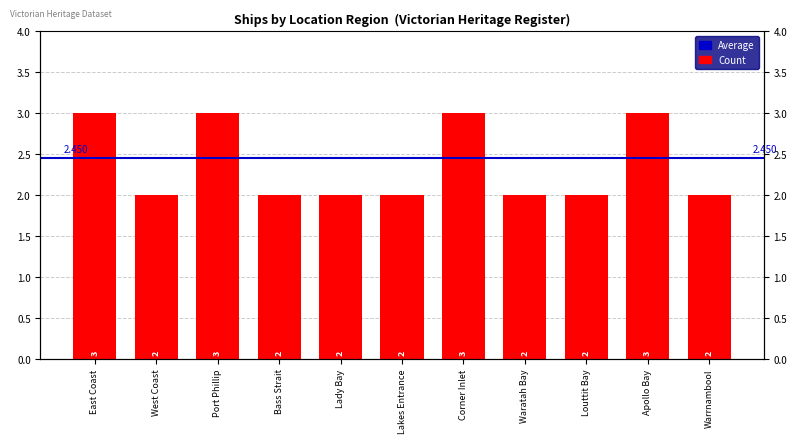

What is the label of the 10th bar from the right?

West Coast